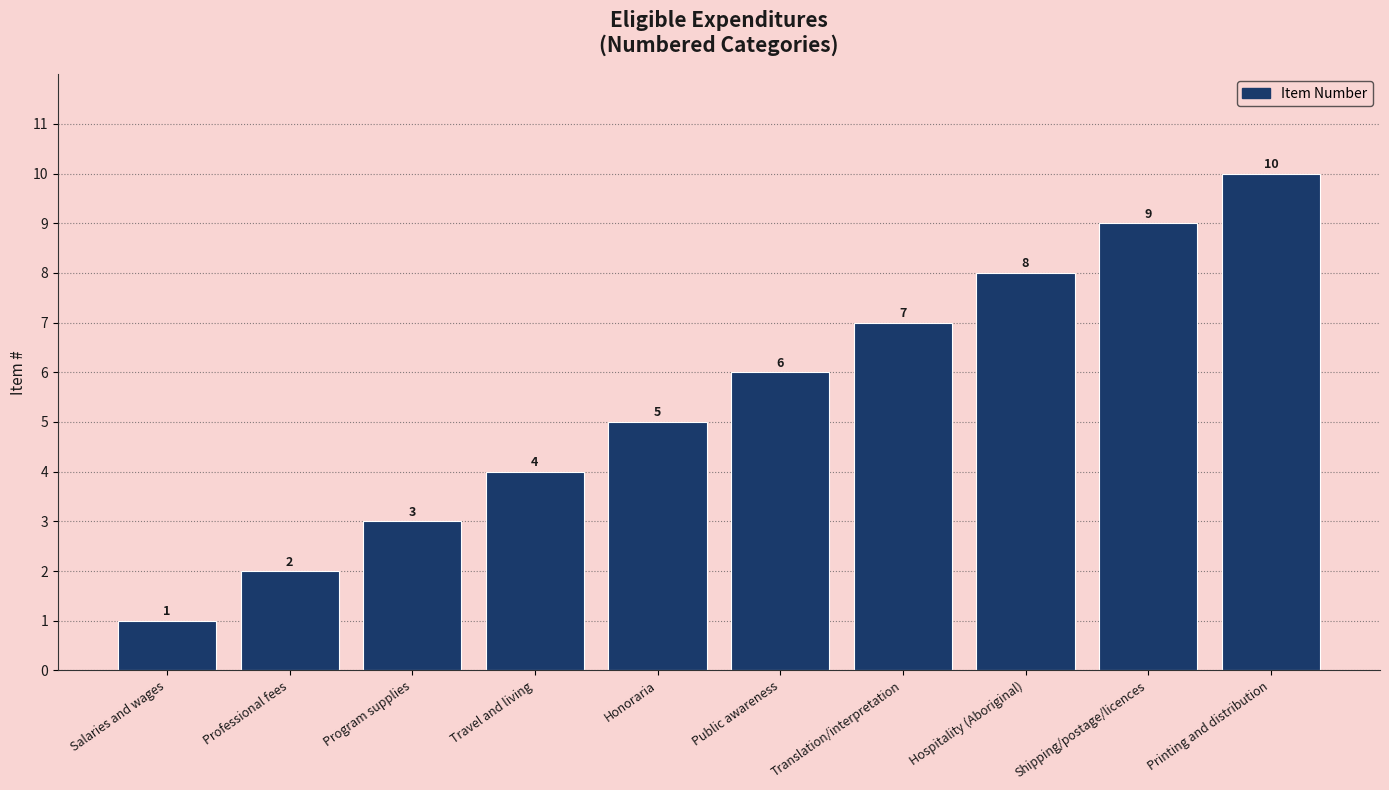

Is it true that the value at Printing and distribution is 14?

False